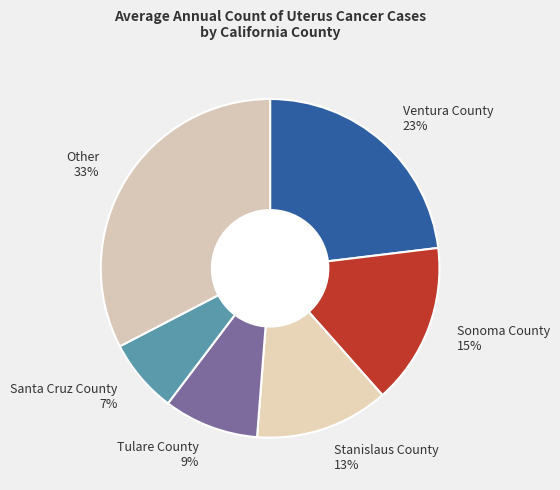

Between Other and Santa Cruz County, which is larger?

Other